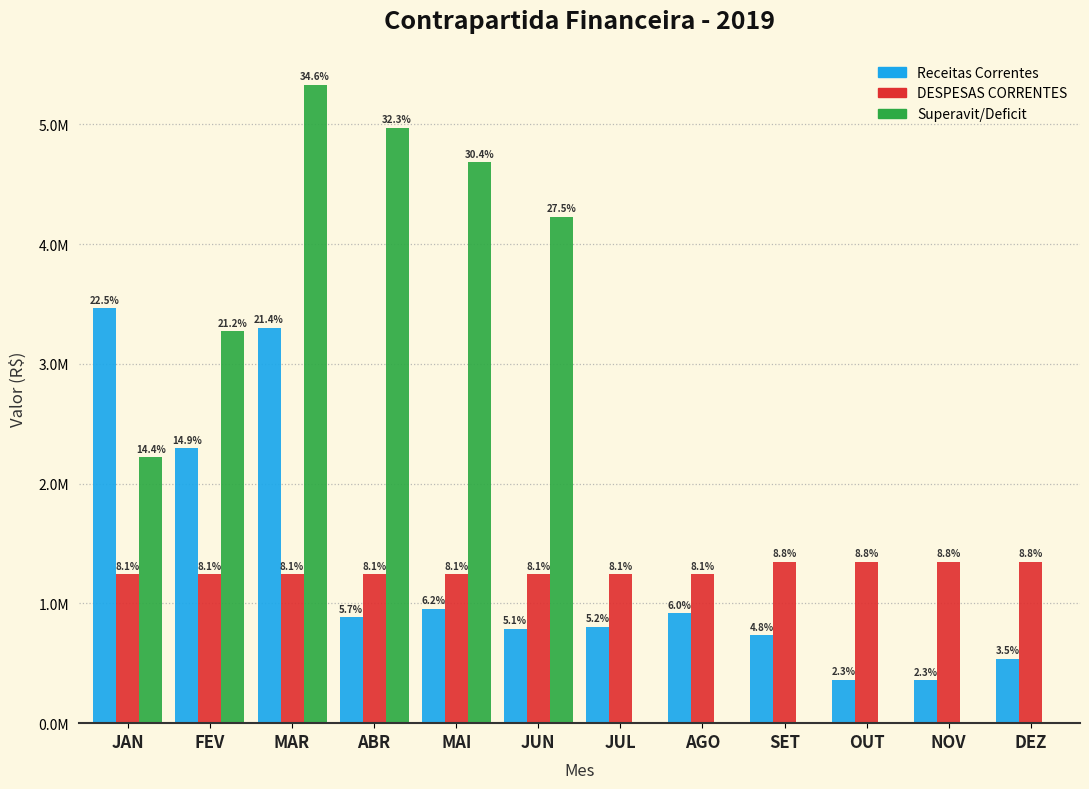

Are the bars horizontal?

No